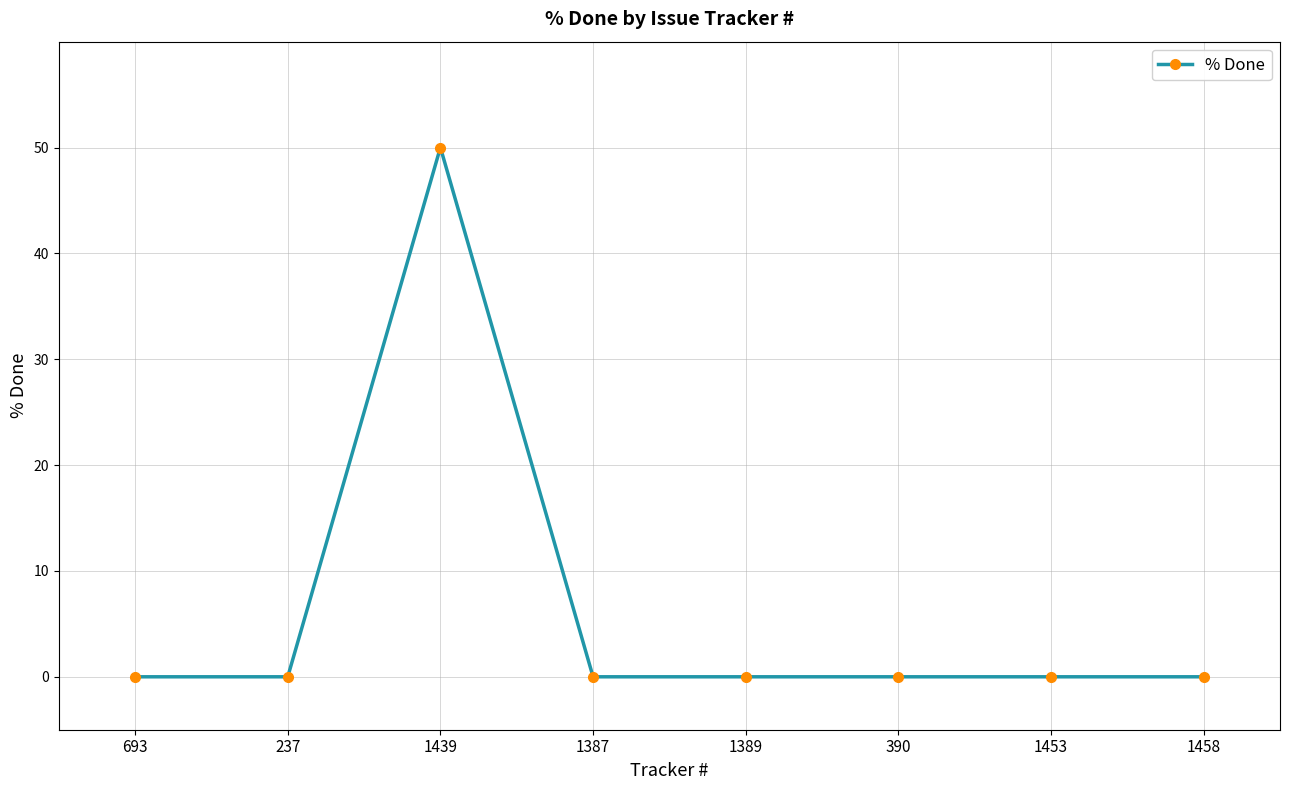

At which category does the chart reach its peak across all series?

1439